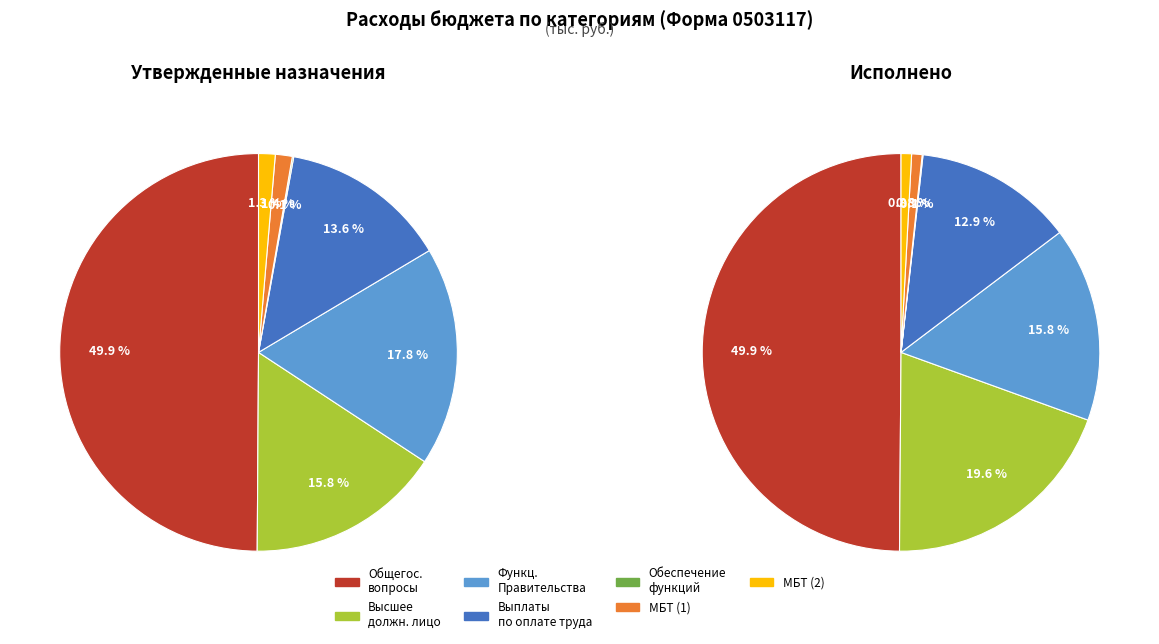

Which slice is the largest?

ОБЩЕГОСУДАРСТВЕННЫЕ ВОПРОСЫ